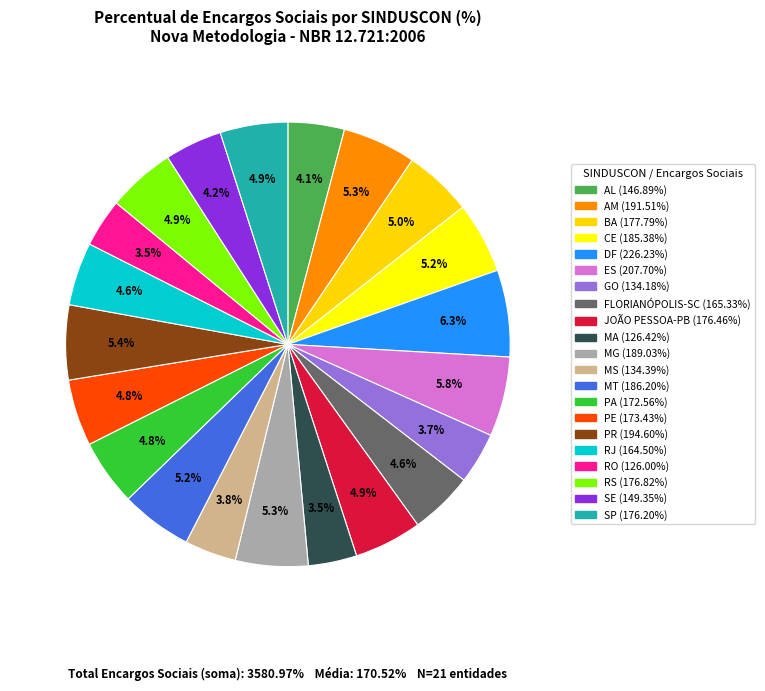

How many slices are in this pie chart?

21